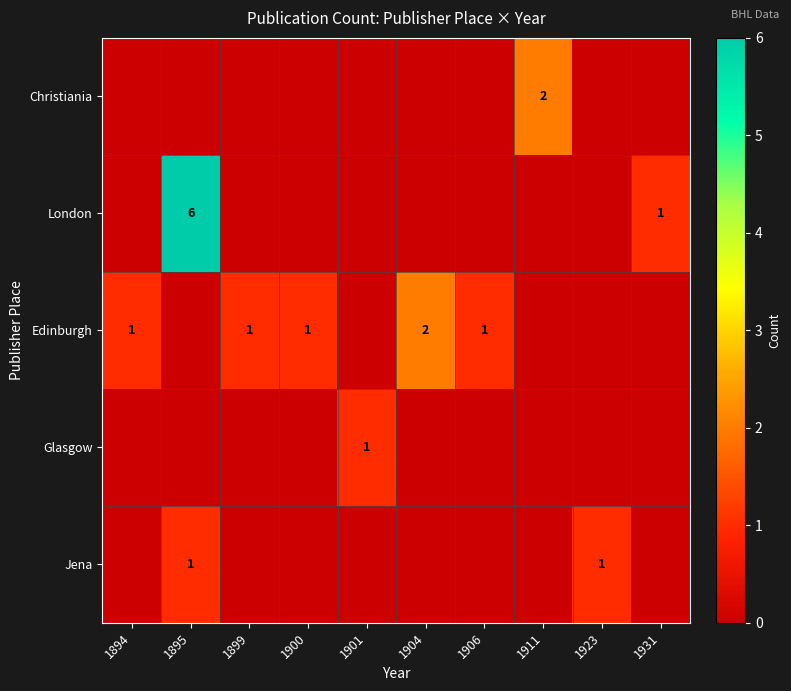

What is the difference between the maximum and second lowest values in the Edinburgh series?

2